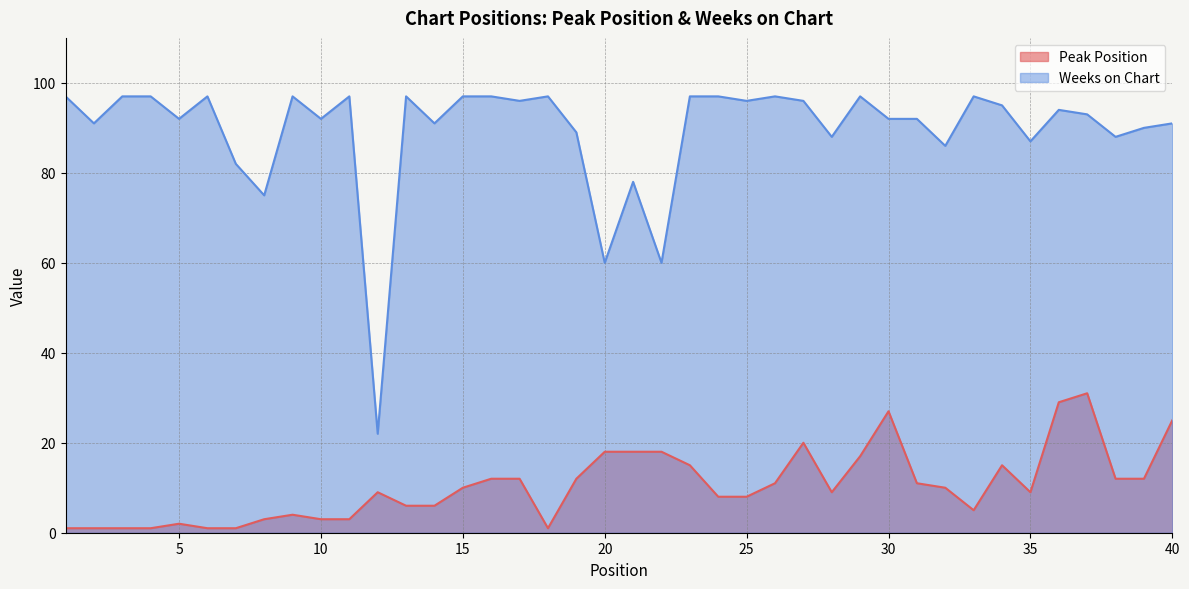

Does the chart display data point markers on the line(s)?

No